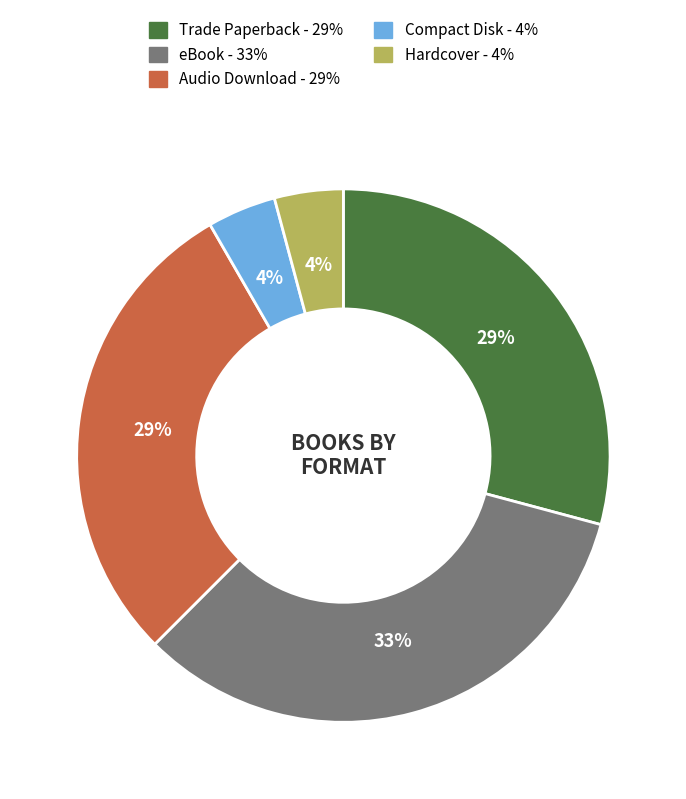

The Hardcover slice represents 4% of the pie. True or false?

True